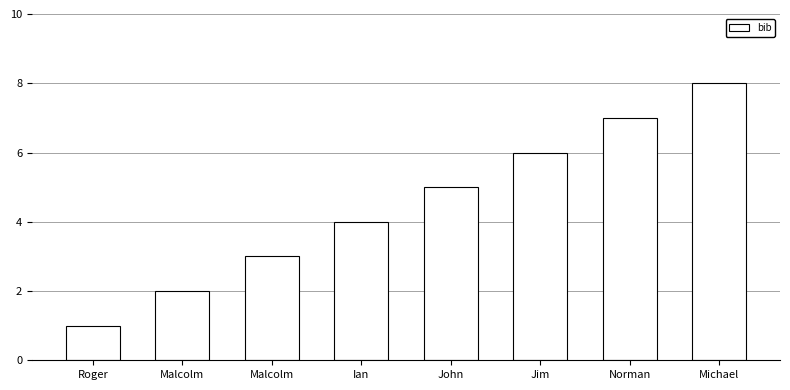

What is the difference between the maximum and second lowest values?

6